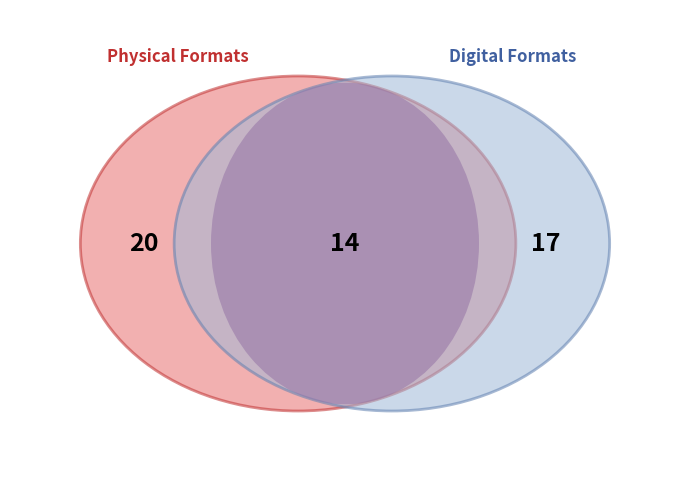

The Fixed Layout eBook slice represents 14% of the pie. True or false?

False